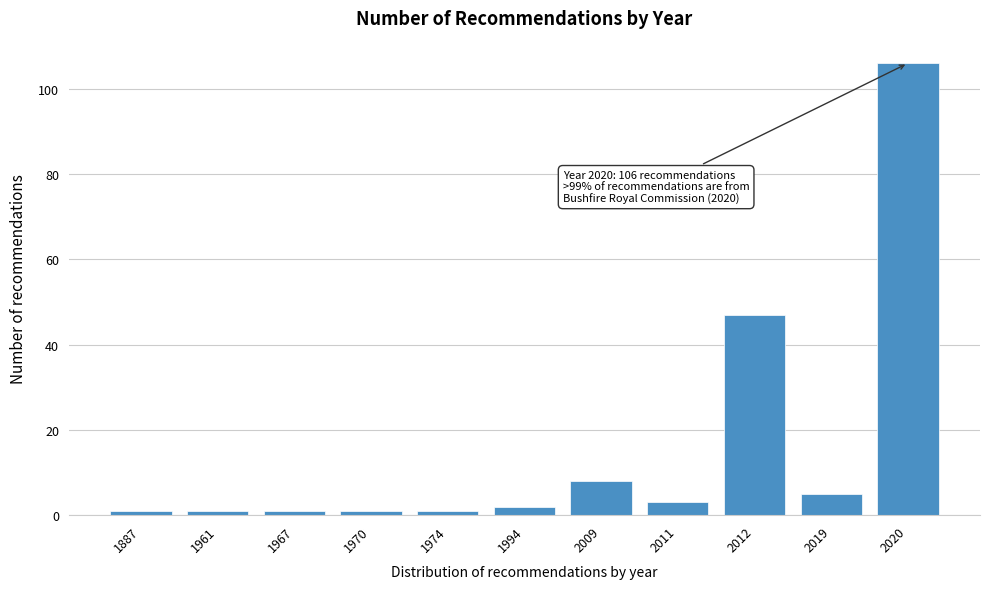

Reading right to left, what are all the values shown in this chart?

106	5	47	3	8	2	1	1	1	1	1